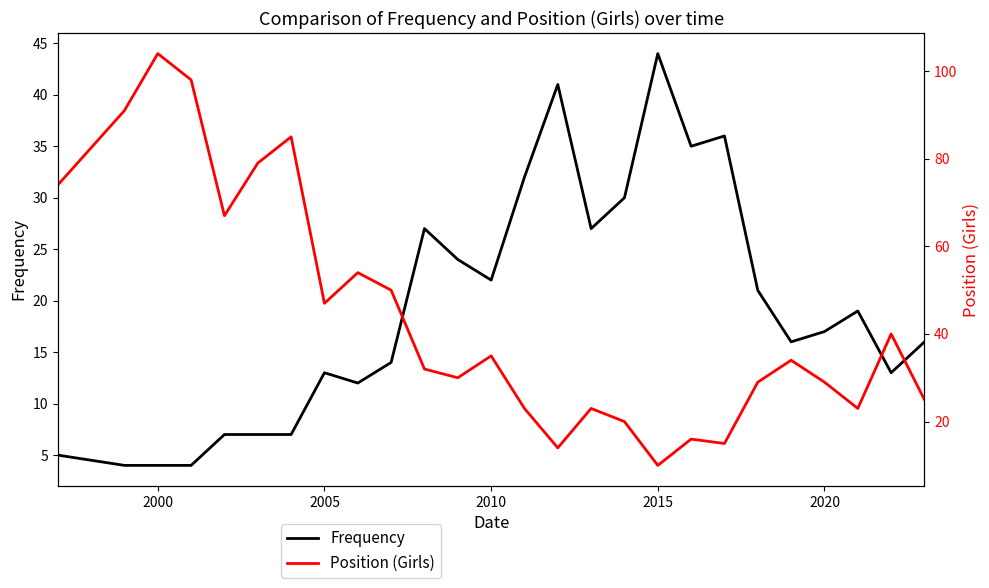

What is the maximum value shown in the chart?

104